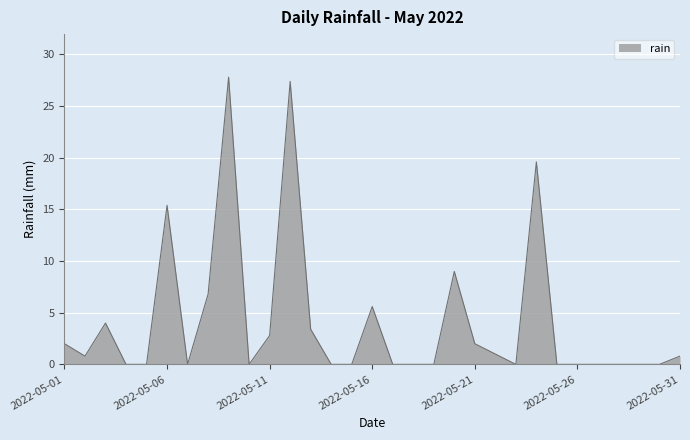

What is the greatest value displayed?

27.8